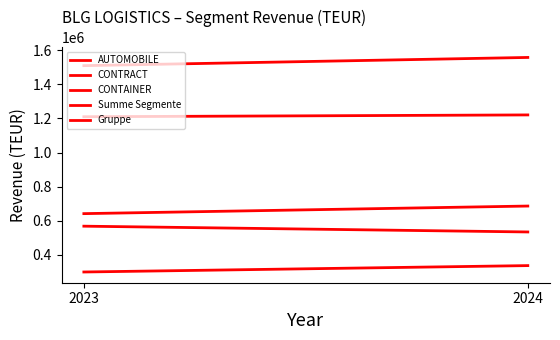

What are all the series names shown in the legend?

AUTOMOBILE, CONTRACT, CONTAINER, Summe Segmente, Gruppe